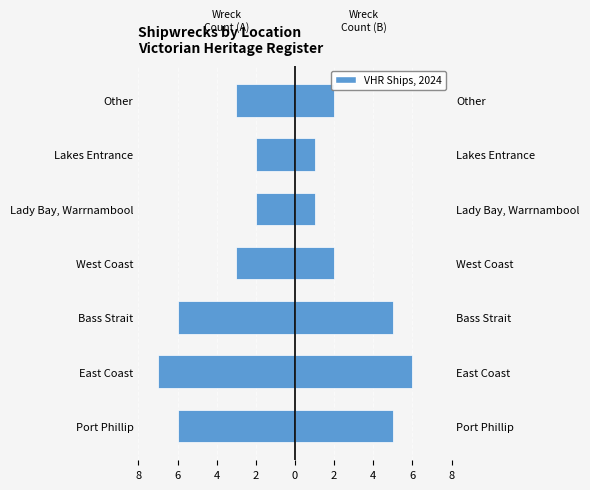

Reading left to right, what are all the values shown in this chart?

Left (Female-side): -6	-7	-6	-3	-2	-2	-3
VHR Ships, 2024: 5	6	5	2	1	1	2